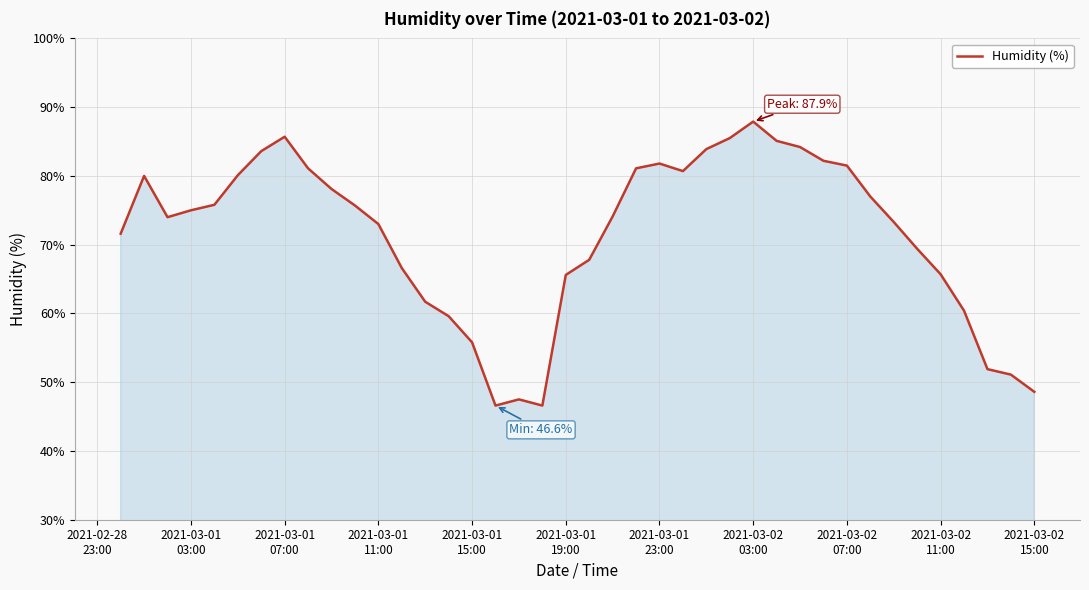

What is the difference between the second highest and minimum values?

39.1